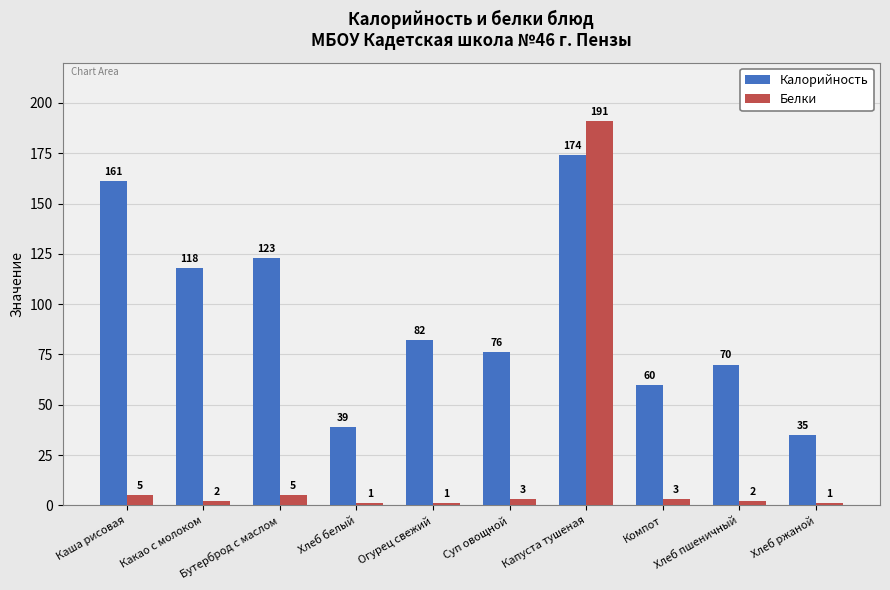

How many bars are there in each group?

2